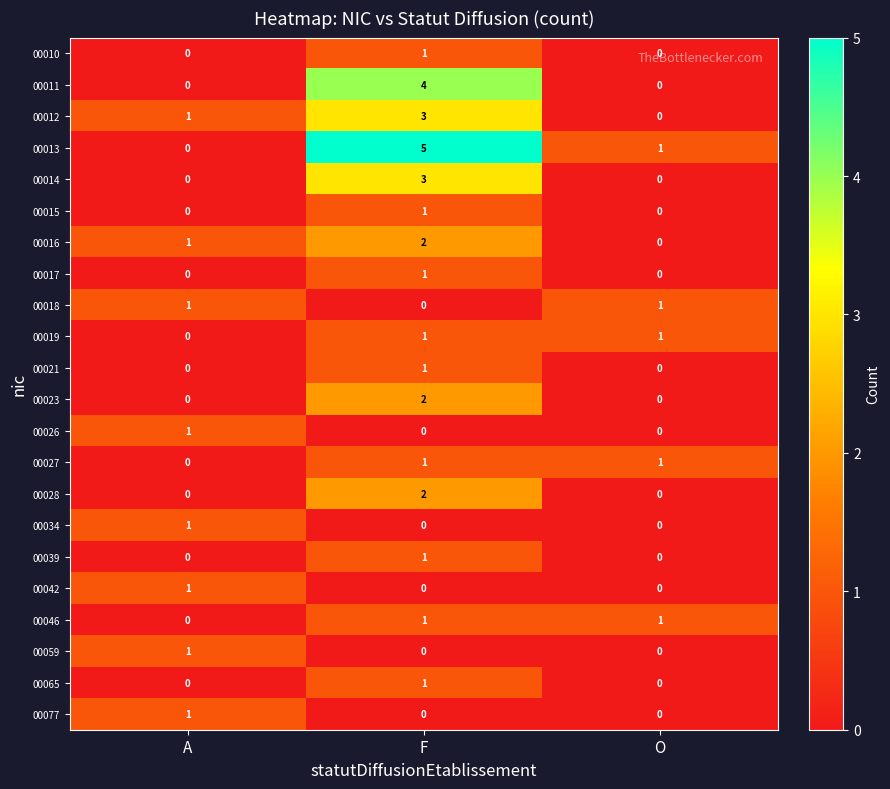

What is the sum of the 00012 values at A and F?

4